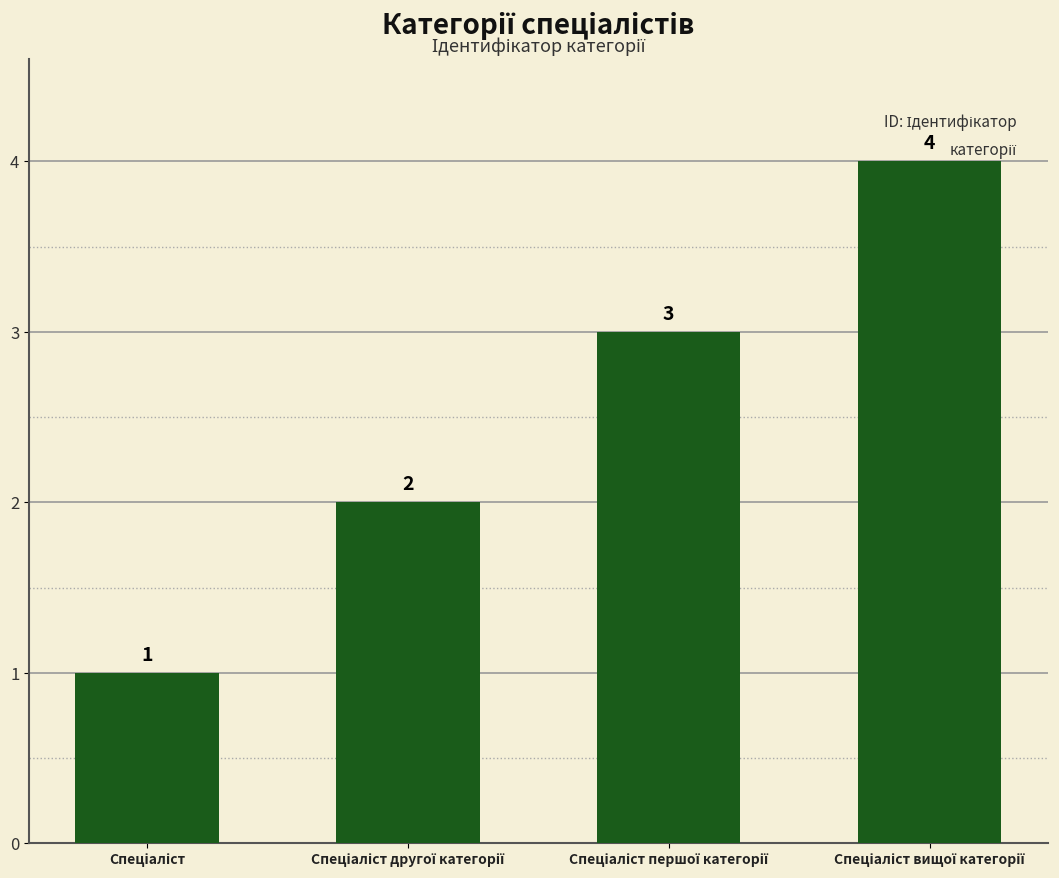

Reading left to right, transcribe all the data shown in this chart.

1	2	3	4